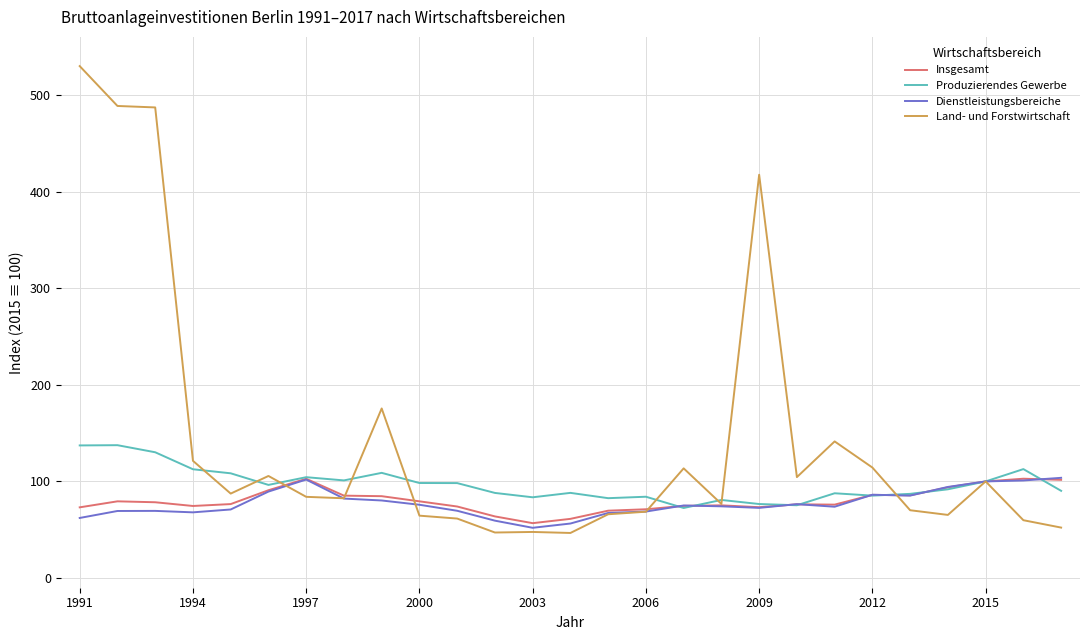

What is the maximum value for Dienstleistungsbereiche?

103.7